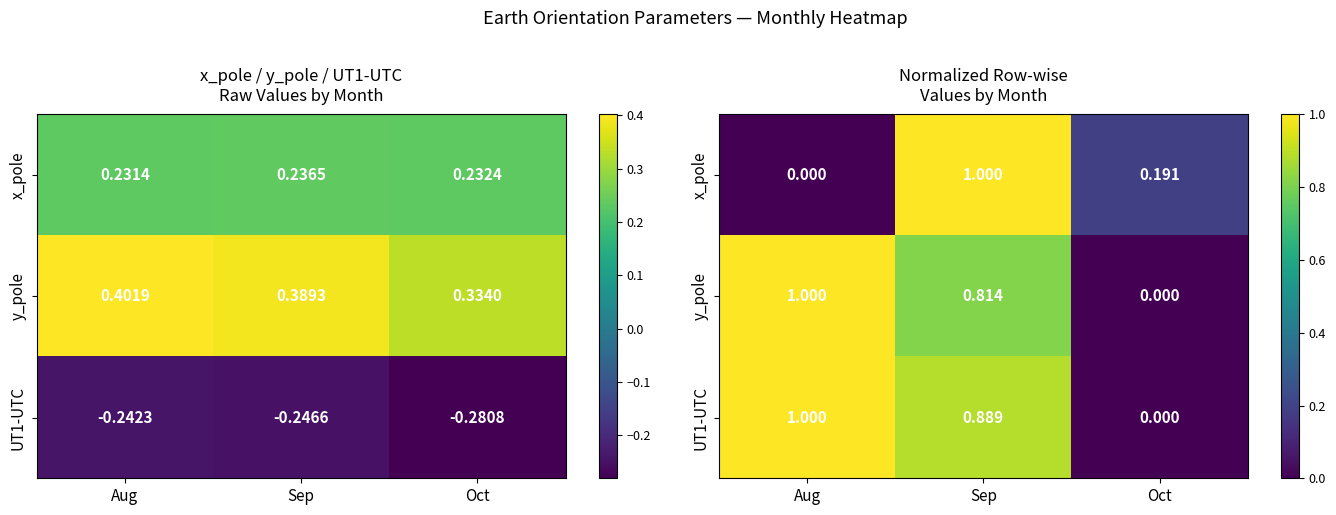

What is the total value across all series at Aug?

2.0